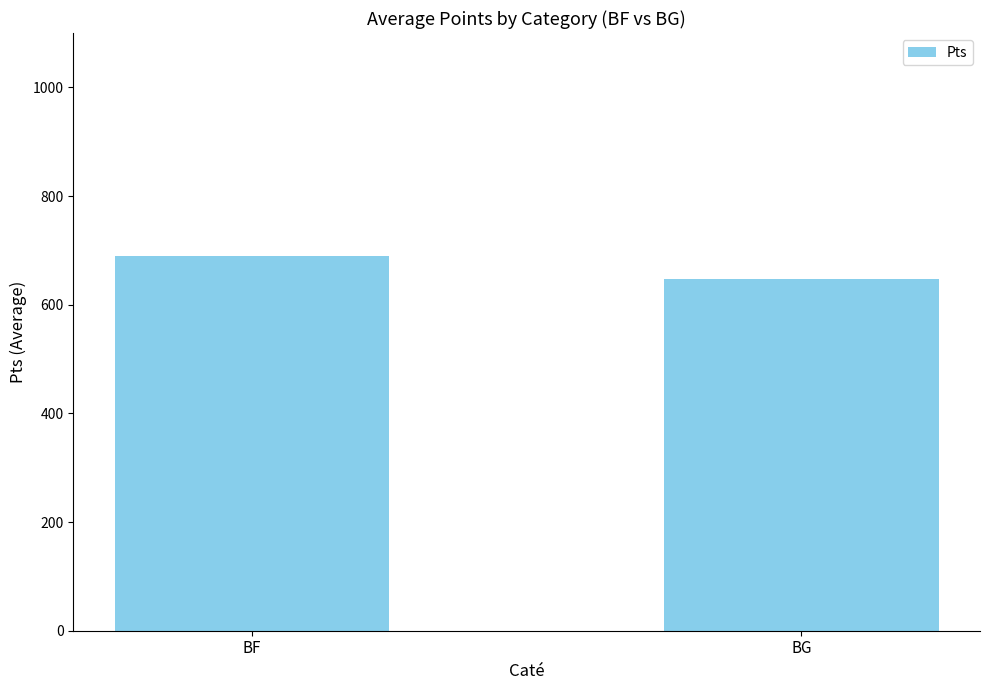

Rank the categories by value from lowest to highest.

BG, BF